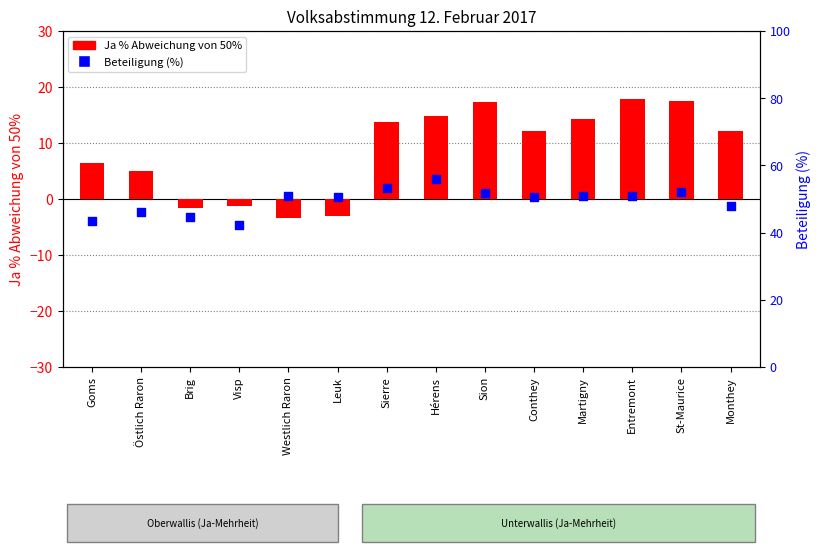

Between Martigny and St-Maurice, which is larger?

St-Maurice